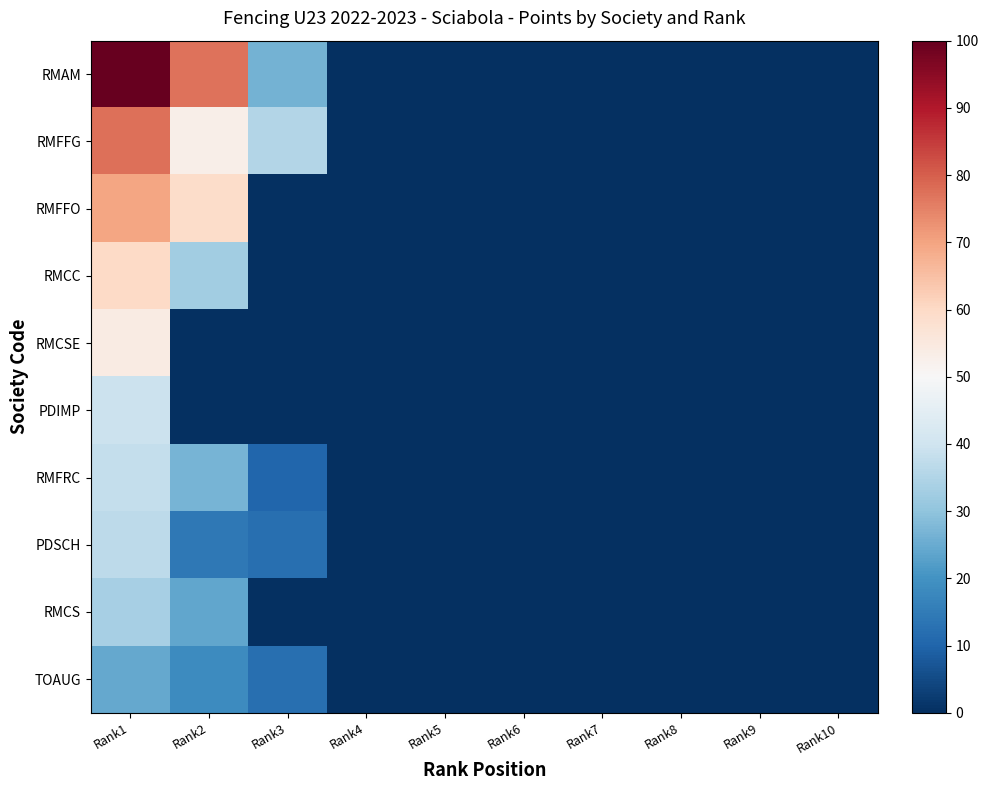

What is the total value across all series at Rank1?

533.3